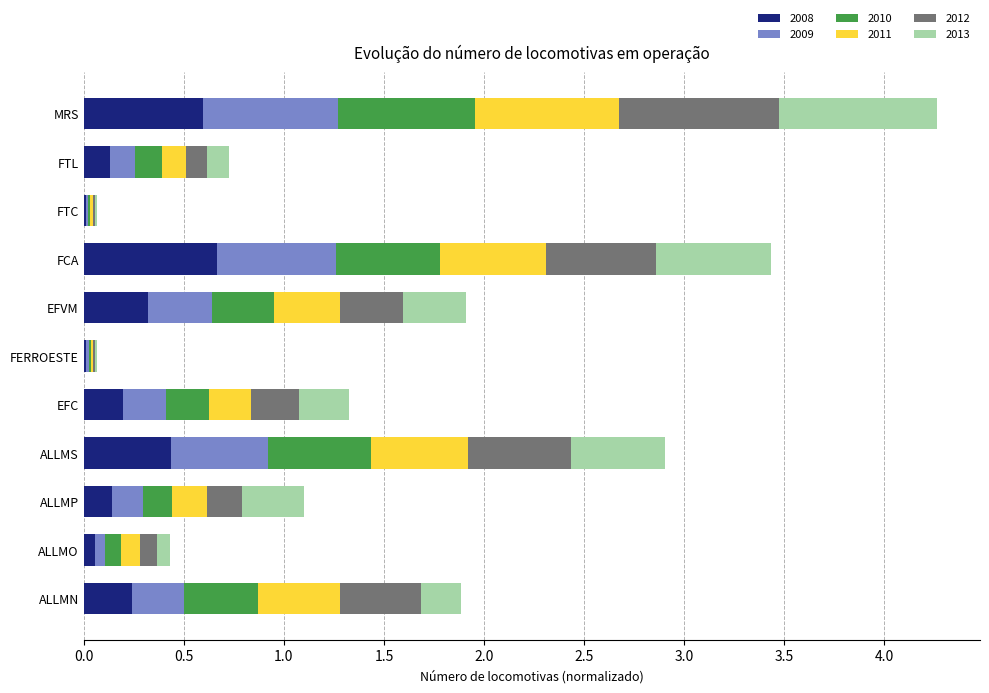

What is the sum of the 2008 values at ALLMS and FCA?

1.1